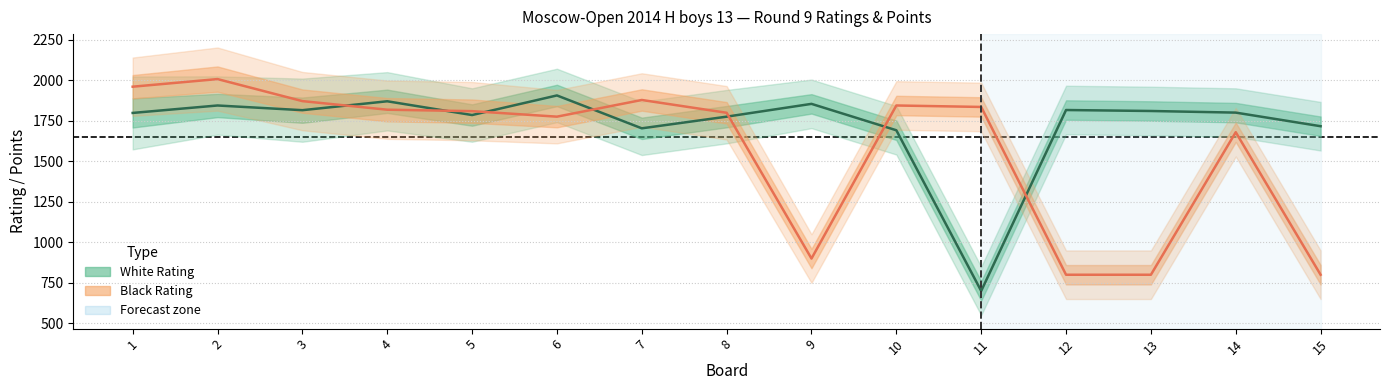

What is the sum of all Black Rating values?

23586